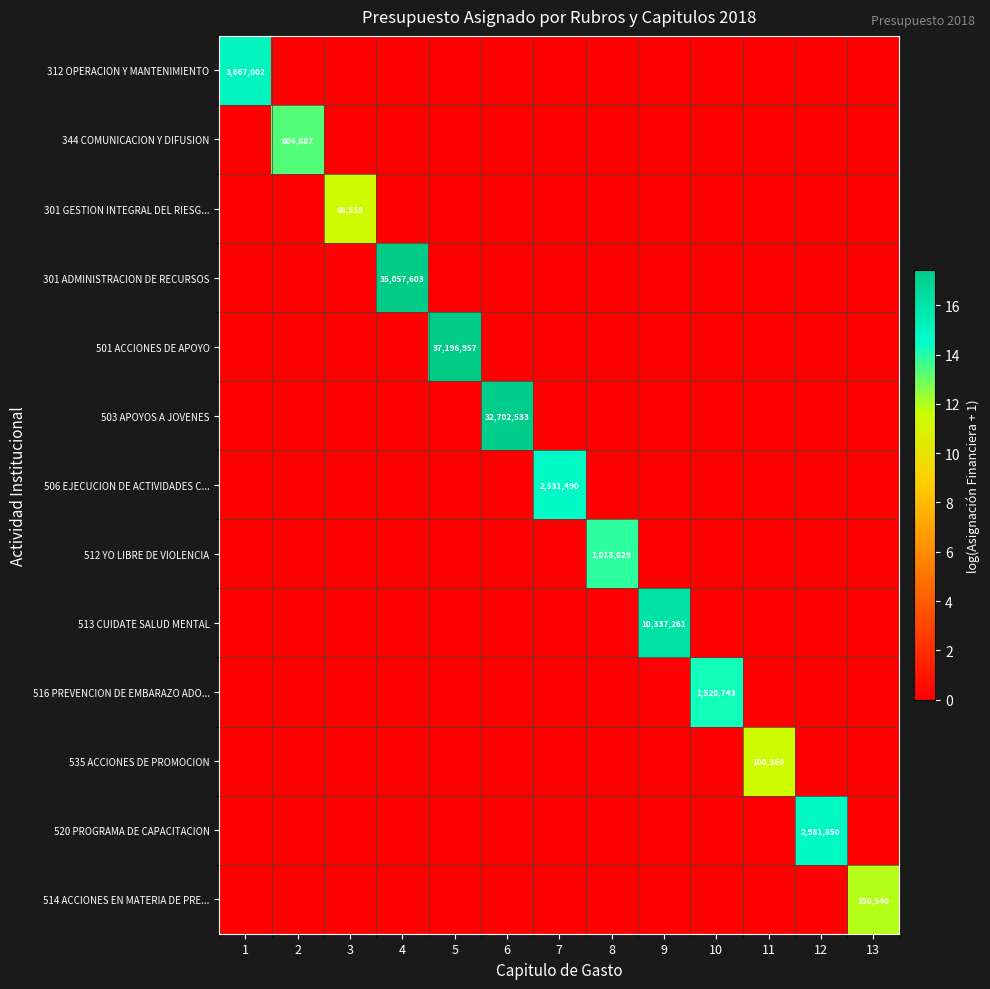

The value of 513 CUIDATE SALUD MENTAL at 1 is 0.0. True or false?

True